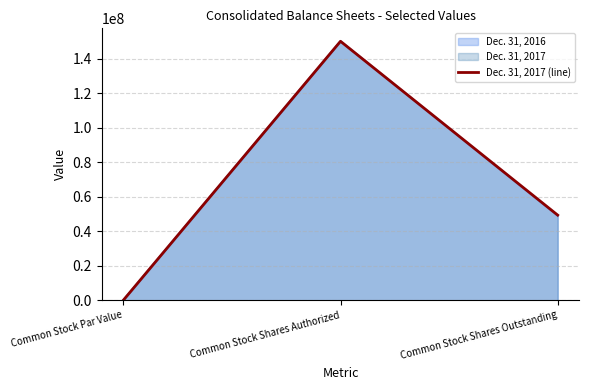

Reading right to left, extract all data points from this chart.

Common Stock Shares Outstanding=49300000	Common Stock Shares Authorized=150000000	Common Stock Par Value=0